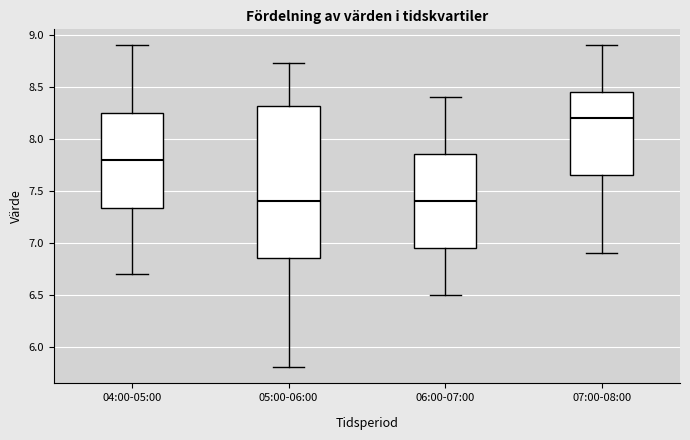

Reading left to right, transcribe this box plot: for each box, give where its median line is, the range the box spans, and where its two whiskers end, as read against the y-axis. The values are not printed on the chart, so give them approximately, as read against the axis.

04:00-05:00: median 7.80, box 7.35 to 8.25, whiskers 6.70 to 8.90
05:00-06:00: median 7.40, box 6.85 to 8.30, whiskers 5.80 to 8.75
06:00-07:00: median 7.40, box 6.95 to 7.85, whiskers 6.50 to 8.40
07:00-08:00: median 8.20, box 7.65 to 8.45, whiskers 6.90 to 8.90